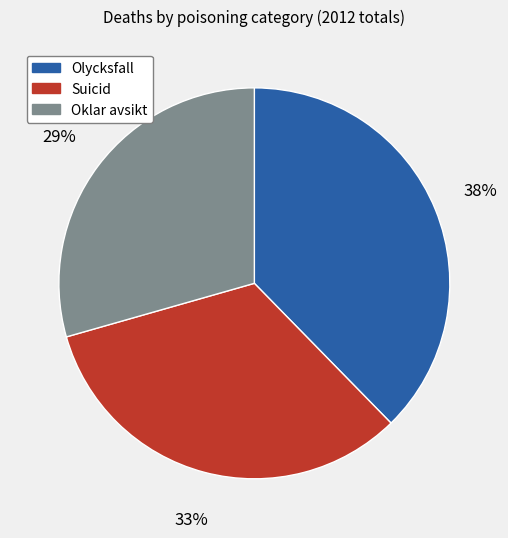

Combined, do Suicid and Oklar avsikt account for over 50%?

Yes